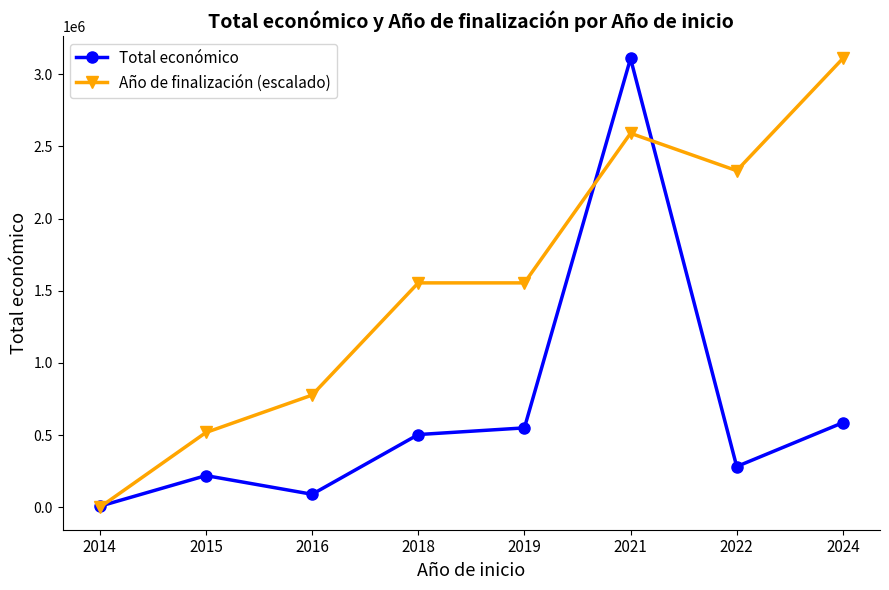

How many lines are shown in the chart?

2